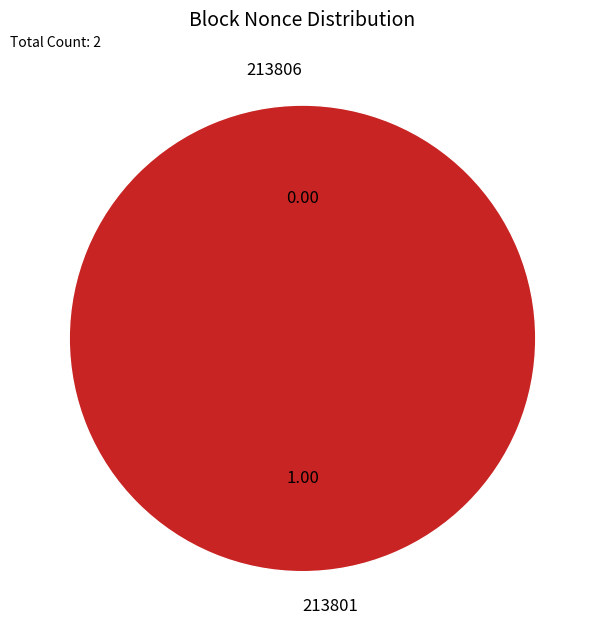

What is the smallest slice in the pie chart?

213806